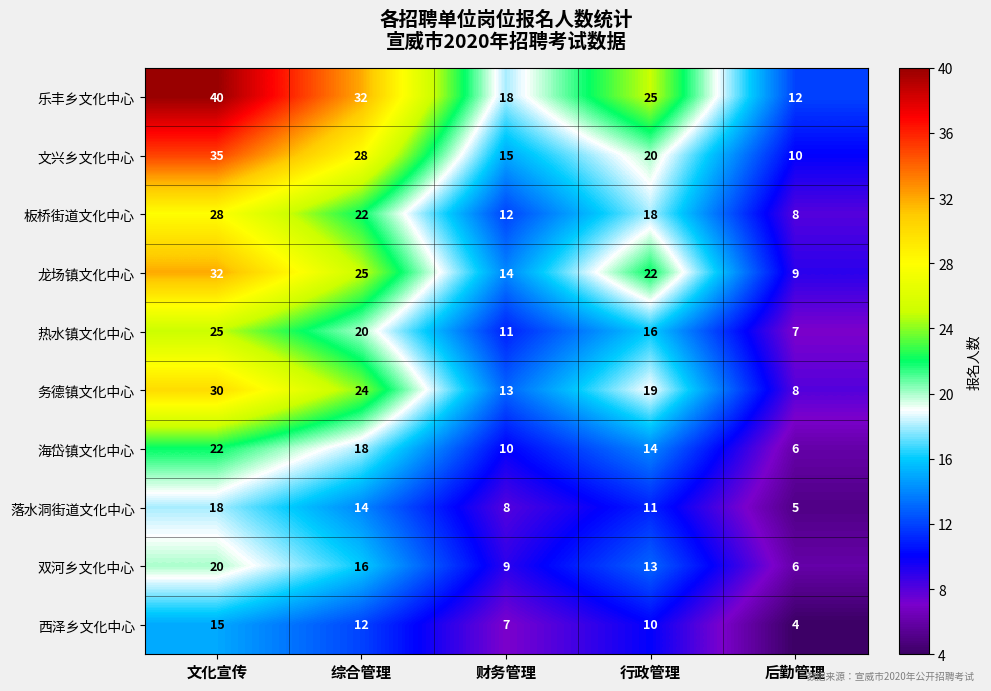

At which category is the sum across all series the highest?

文化宣传